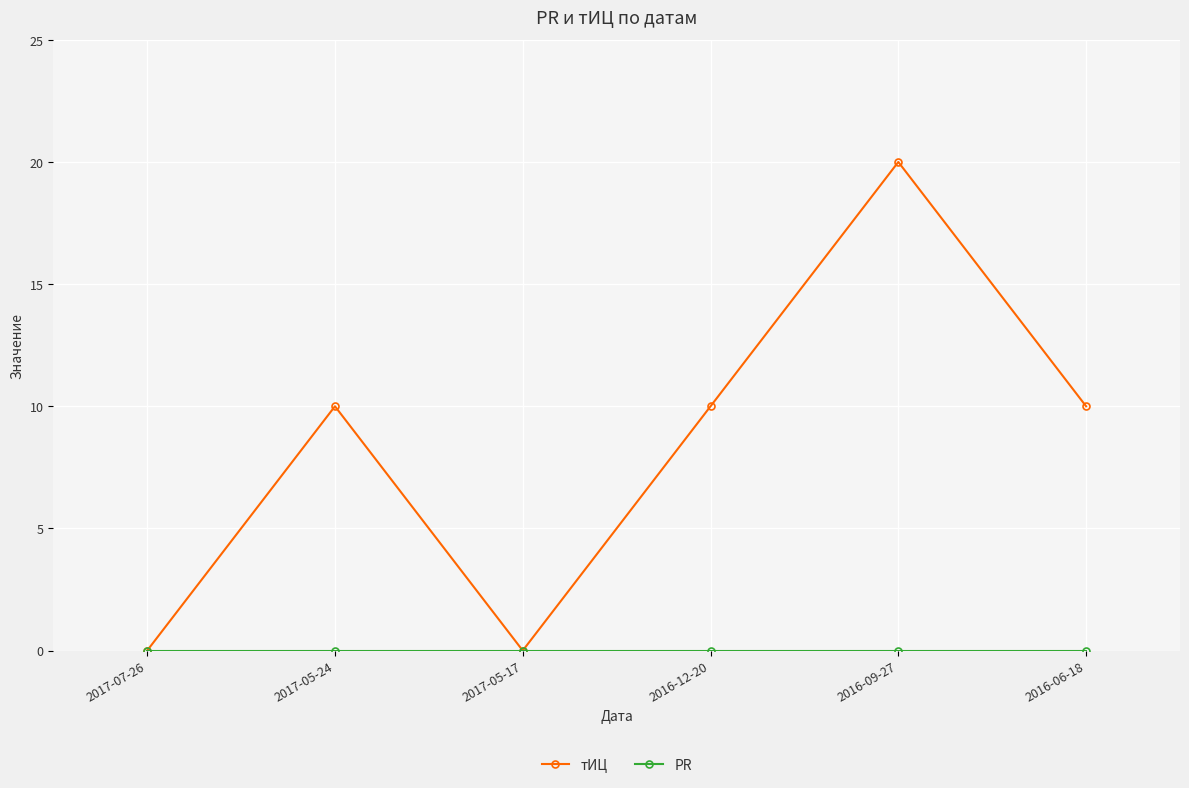

Which series changed the most between 2017-05-17 and 2016-09-27?

тИЦ